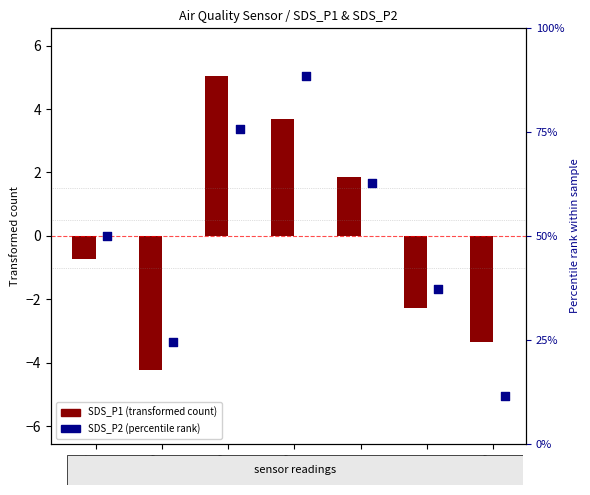

Which has a higher value, 00:30 or 00:01?

00:01